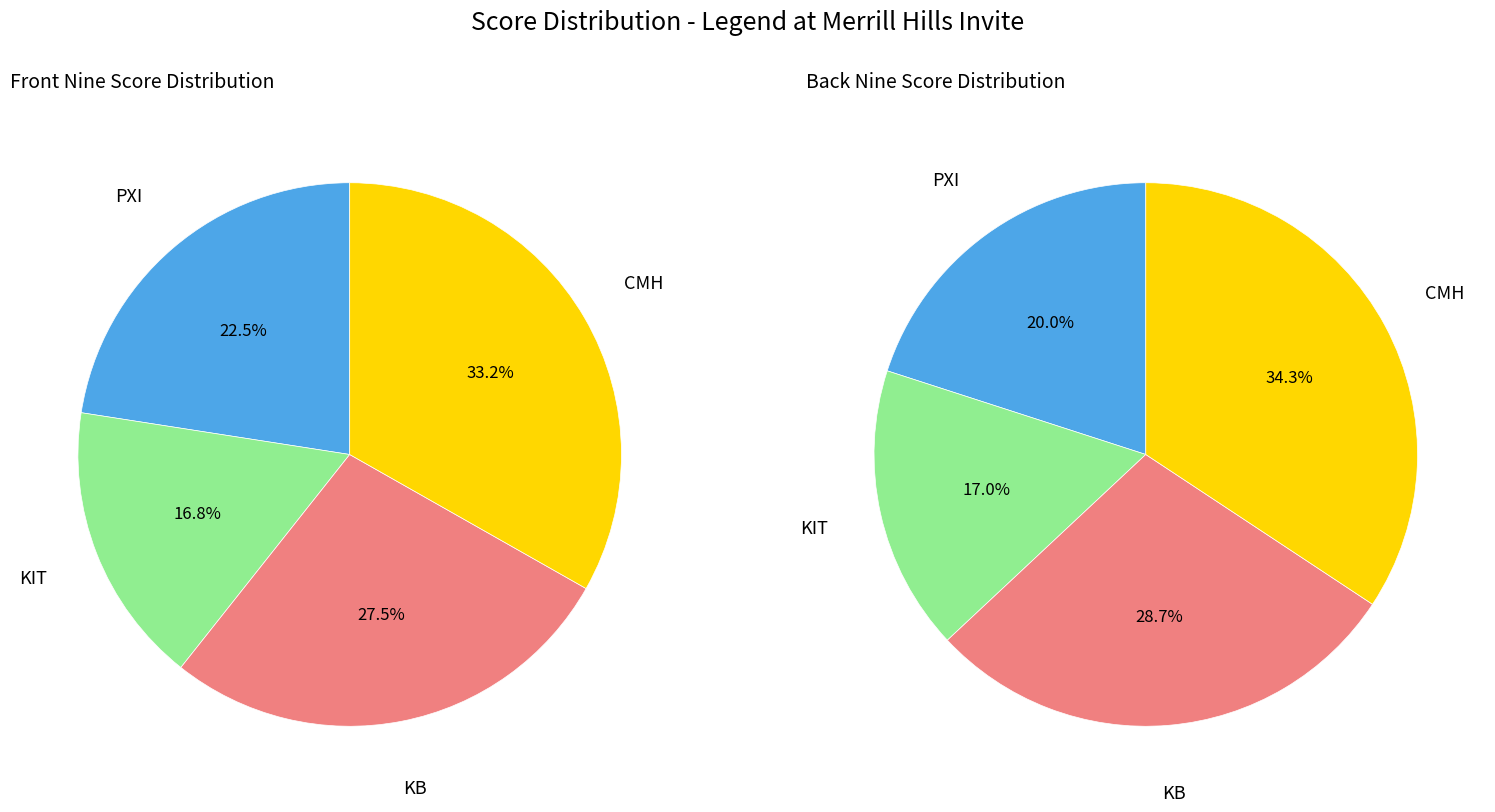

Does any single category account for the majority?

No